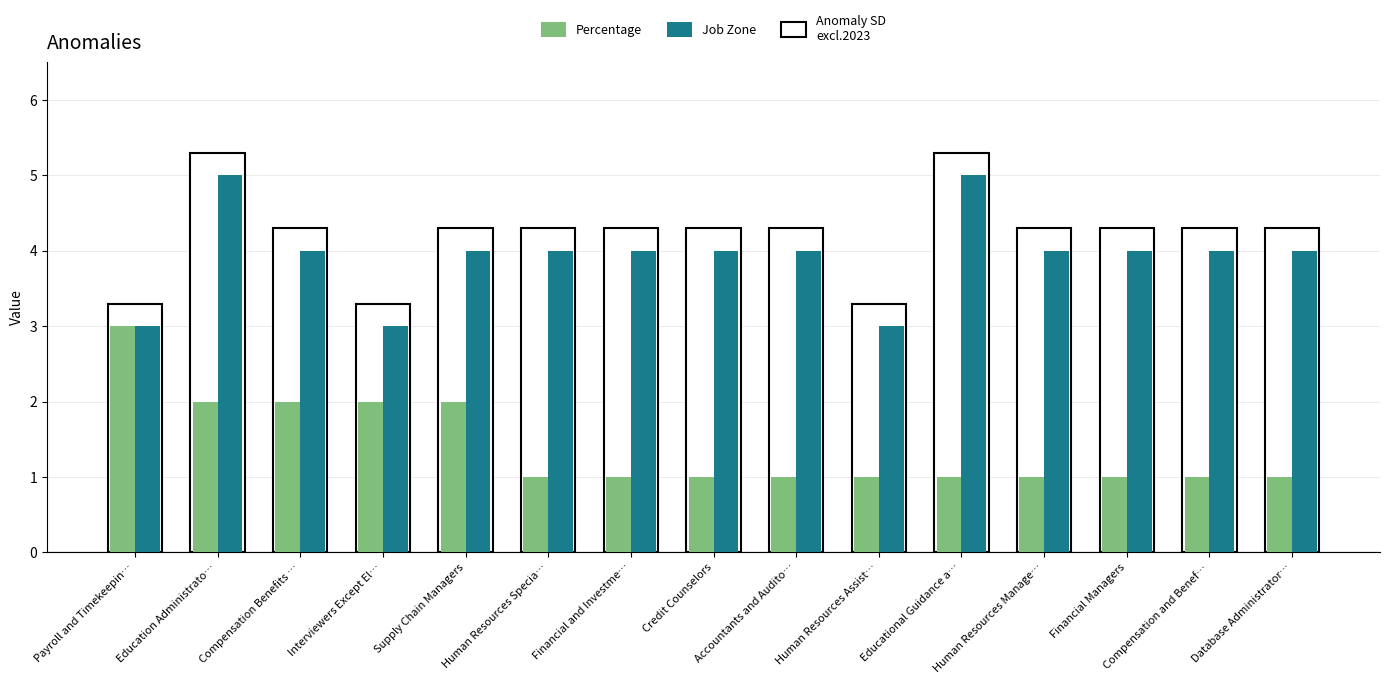

Where is Percentage nearest to the value 2?

Education Administrato…